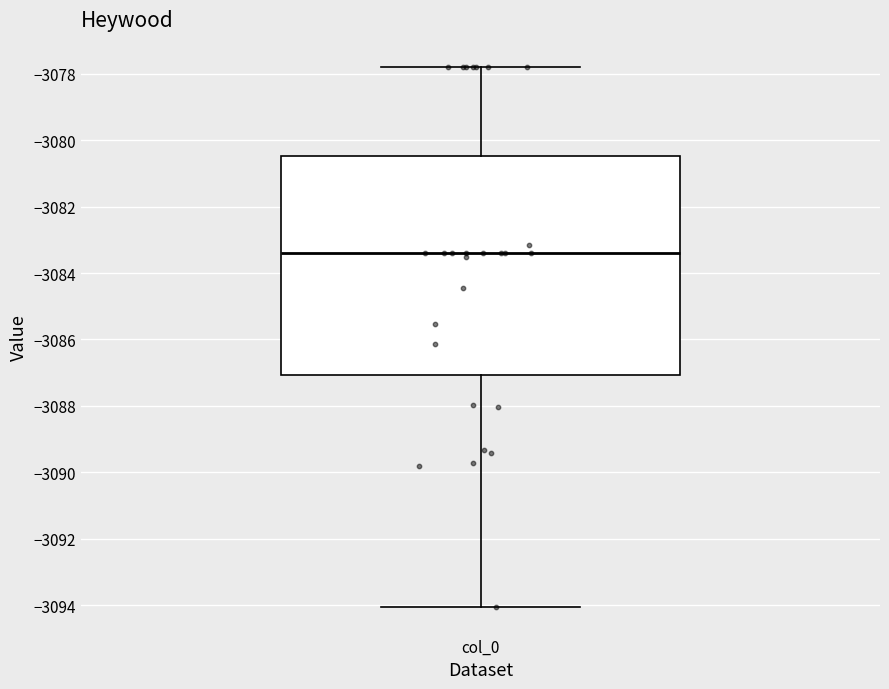

Read this box plot against the y-axis: the position of the median line, the range covered by the box, and the ends of both whiskers. The values are not printed on the chart, so give them approximately, as read against the axis.

median -3083.4, box -3087.0 to -3080.4, whiskers -3094.0 to -3077.8